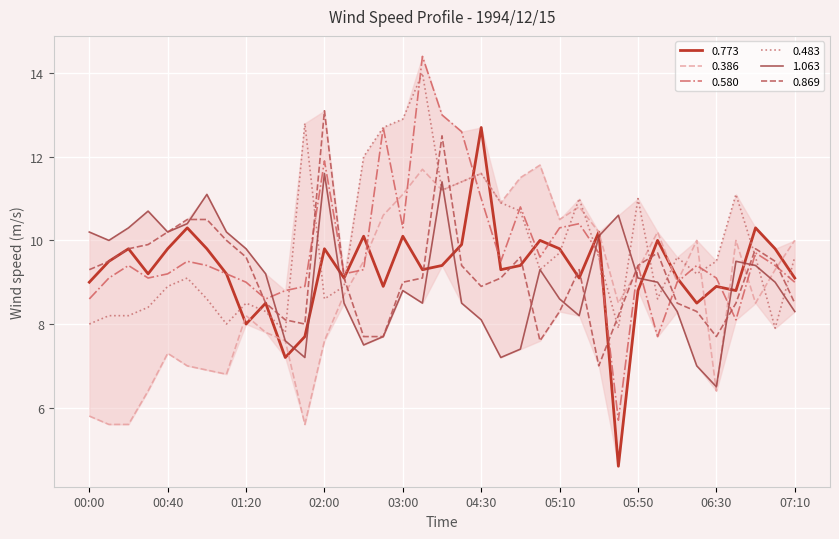

How many lines are shown in the chart?

6